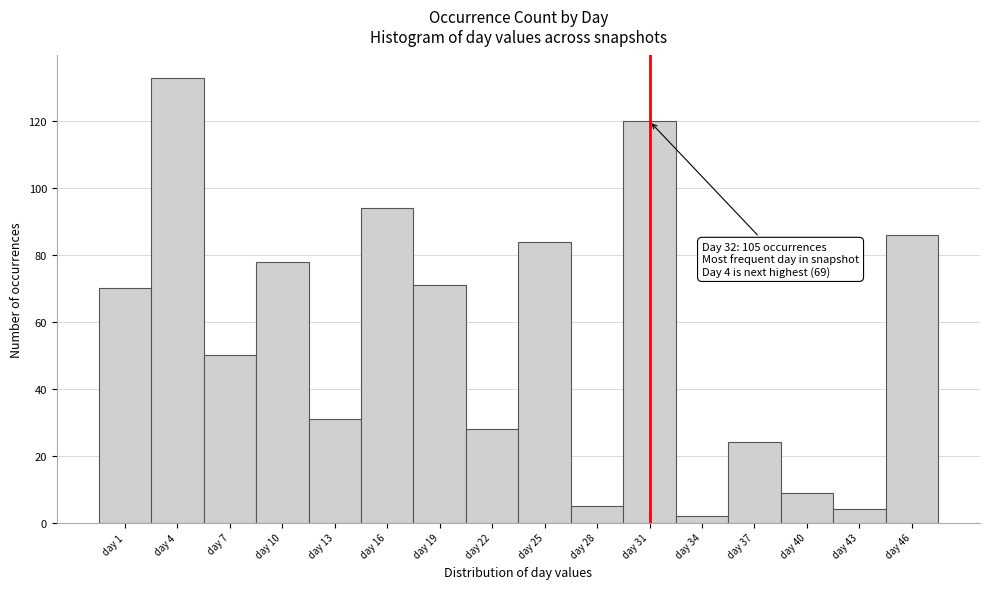

Reading right to left, transcribe all the data shown in this chart.

86	4	9	24	2	120	5	84	28	71	94	31	78	50	133	70